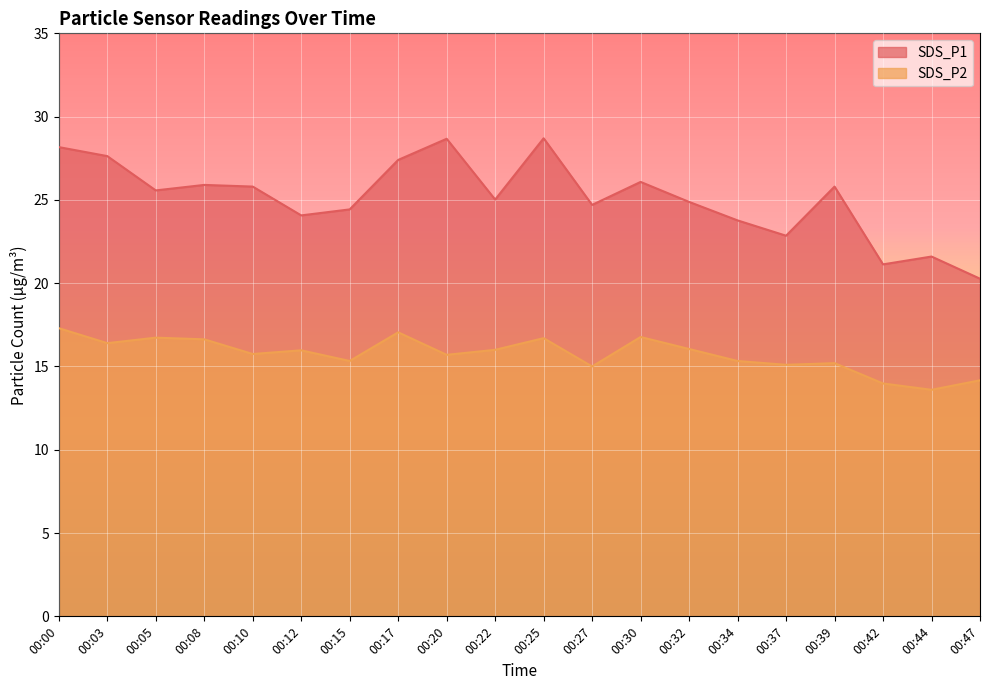

Where is SDS_P2 nearest to the value 15?

00:27